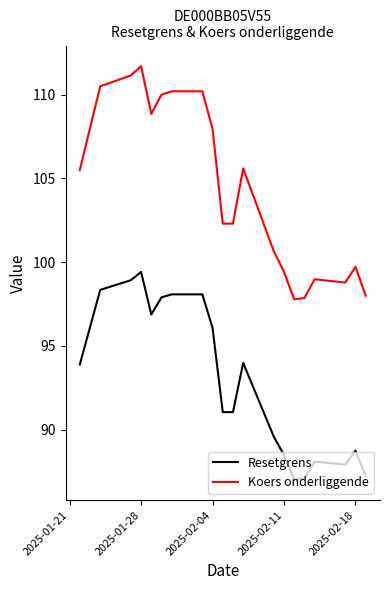

What is the greatest value displayed?

111.7